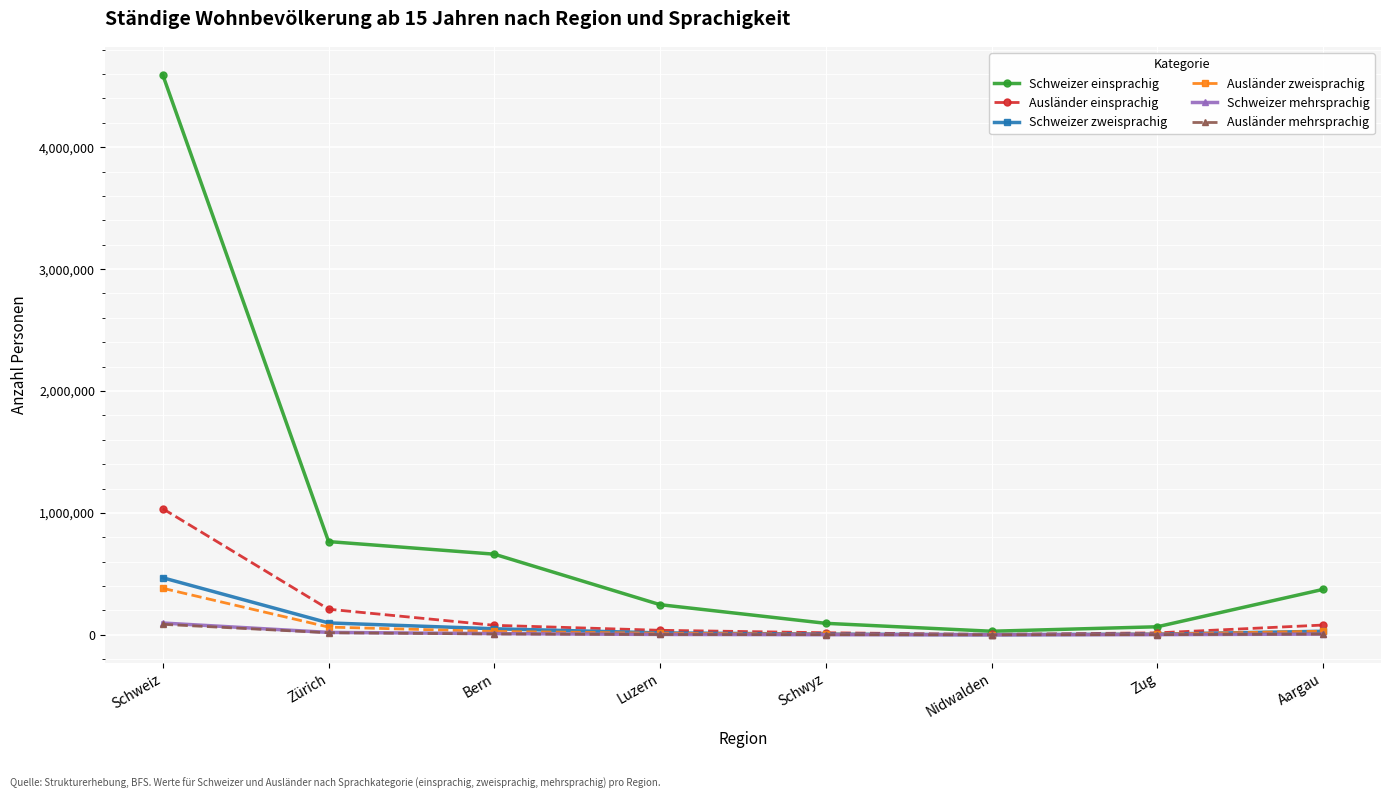

Is it true that Ausländer mehrsprachig equals 0 at Nidwalden?

True